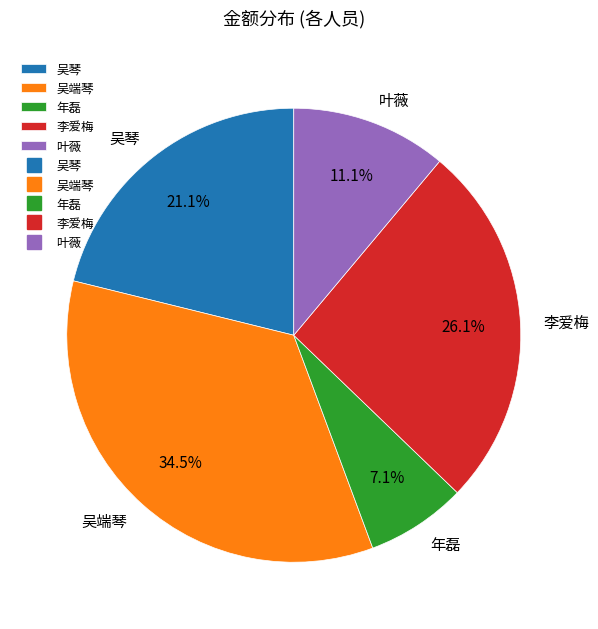

Which category has the smallest portion of the pie?

年磊